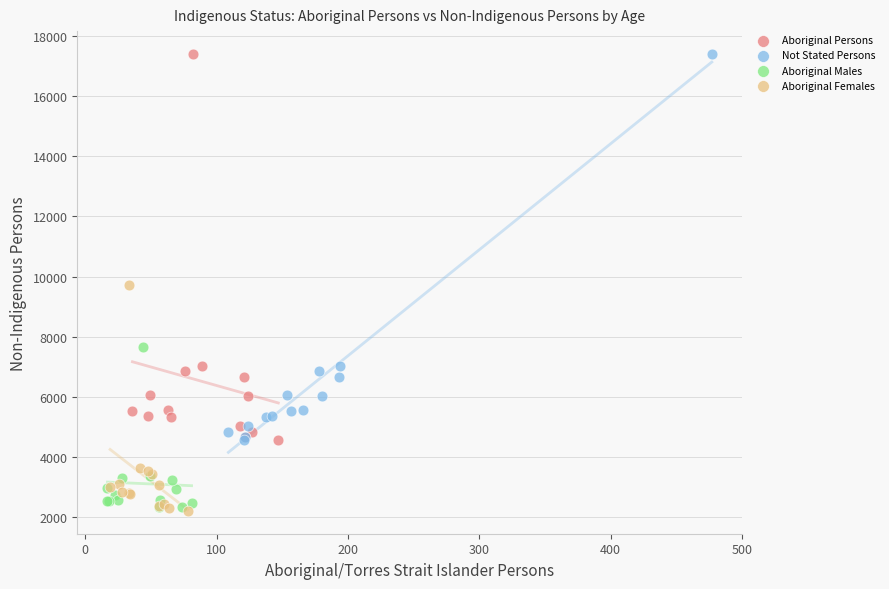

What are all the series names shown in the legend?

Aboriginal Persons, Not Stated Persons, Aboriginal Males, Aboriginal Females